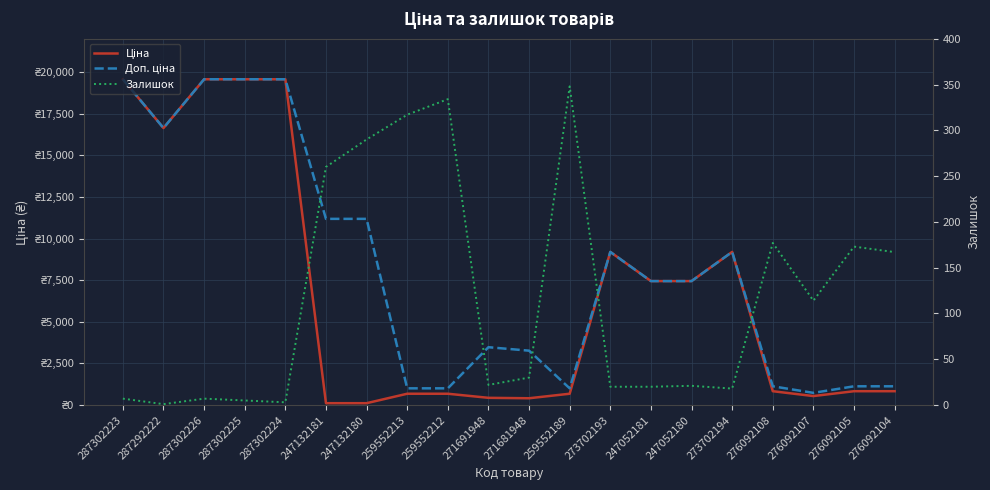

Reading right to left, list all the values displayed in this chart.

Ціна: 276092104=831.5	276092105=831.5	276092107=540.5	276092108=831.5	273702194=9196.3	247052180=7444.6	247052181=7444.6	273702193=9196.3	259552189=679.8	271681948=408.2	271691948=434.3	259552212=679.8	259552213=679.8	247132180=111.8	247132181=111.8	287302224=19564.9	287302225=19564.9	287302226=19564.9	287292222=16636.8	287302223=19564.9
Доп. ціна: 276092104=1126.7	276092105=1126.7	276092107=732.0	276092108=1126.7	273702194=9196.3	247052180=7444.6	247052181=7444.6	273702193=9196.3	259552189=1004.1	271681948=3265.8	271691948=3474.1	259552212=1004.1	259552213=1004.1	247132180=11182.0	247132181=11182.0	287302224=19564.9	287302225=19564.9	287302226=19564.9	287292222=16636.8	287302223=19564.9
Залишок: 276092104=167.0	276092105=173.0	276092107=114.0	276092108=177.0	273702194=18.0	247052180=21.0	247052181=20.0	273702193=20.0	259552189=348.0	271681948=30.0	271691948=22.0	259552212=334.0	259552213=317.0	247132180=290.0	247132181=260.0	287302224=3.0	287302225=5.0	287302226=7.0	287292222=1.0	287302223=7.0